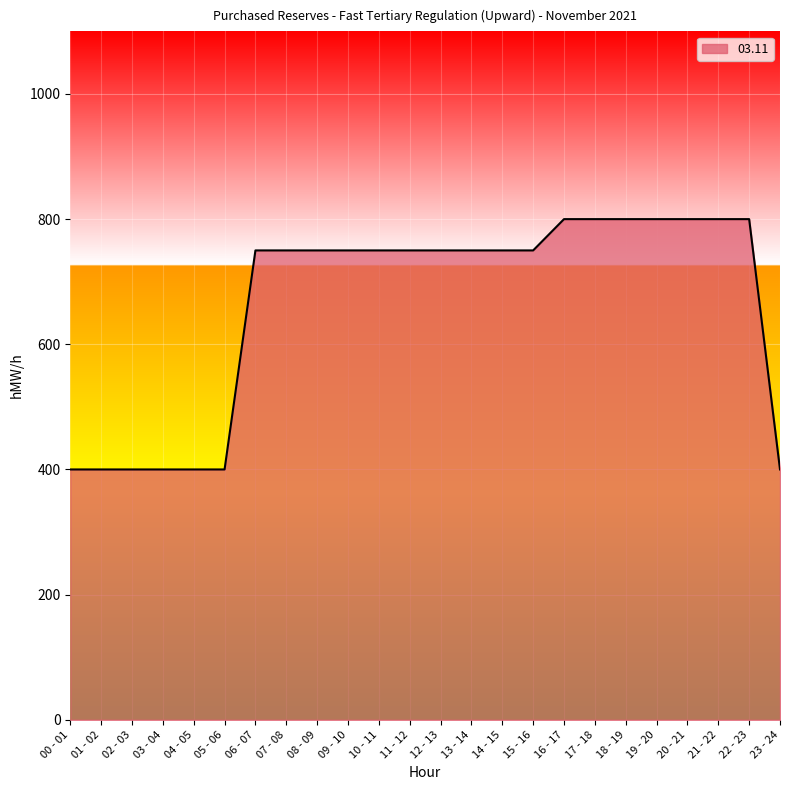

The value at 20 - 21 is 182. True or false?

False